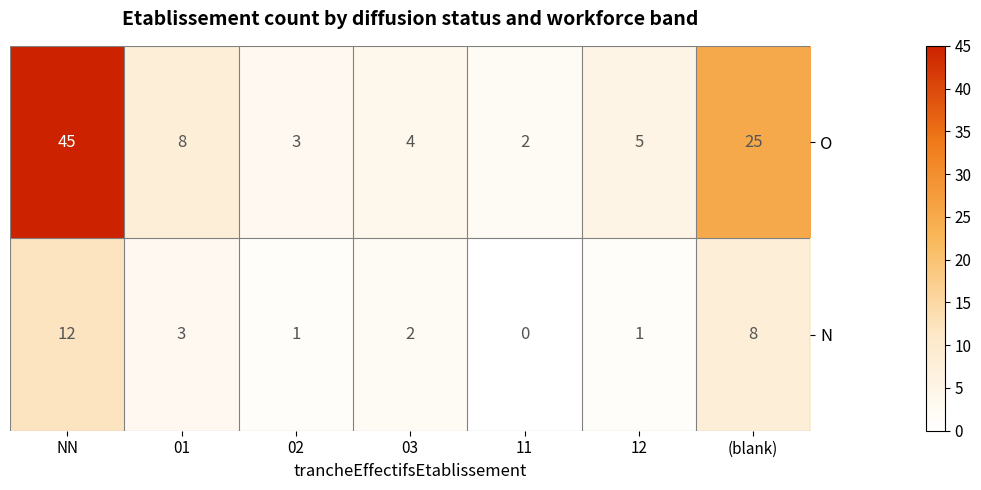

What is the maximum value shown in the chart?

45